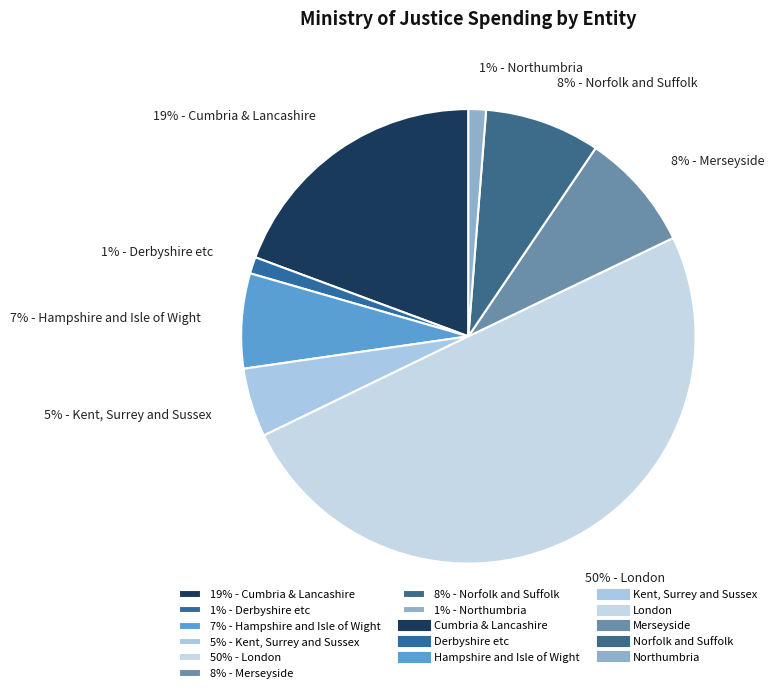

True or false: 1% - Northumbria accounts for 11% of the total.

False